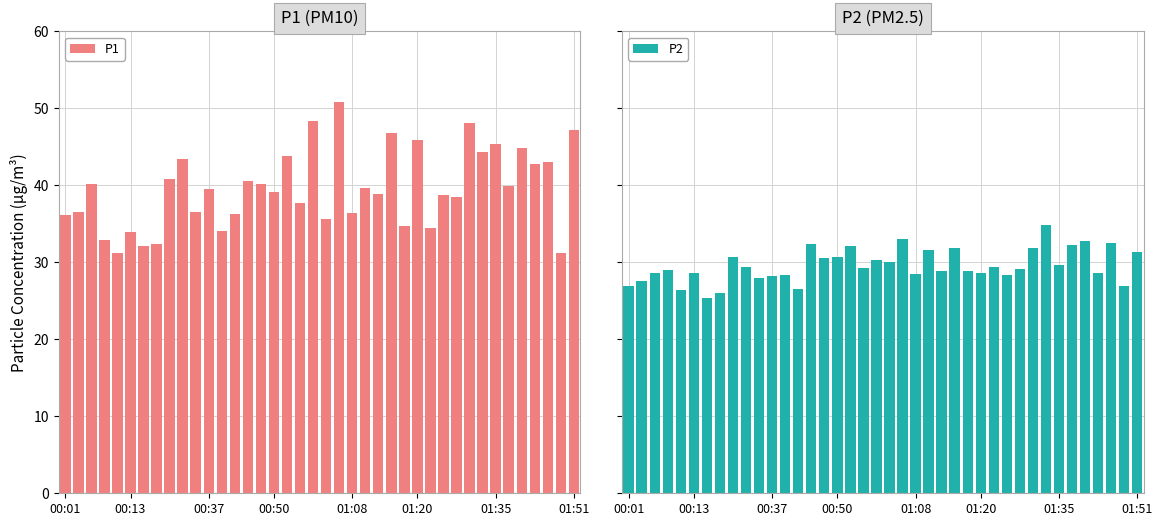

What is the average value of the P1 series?

39.6